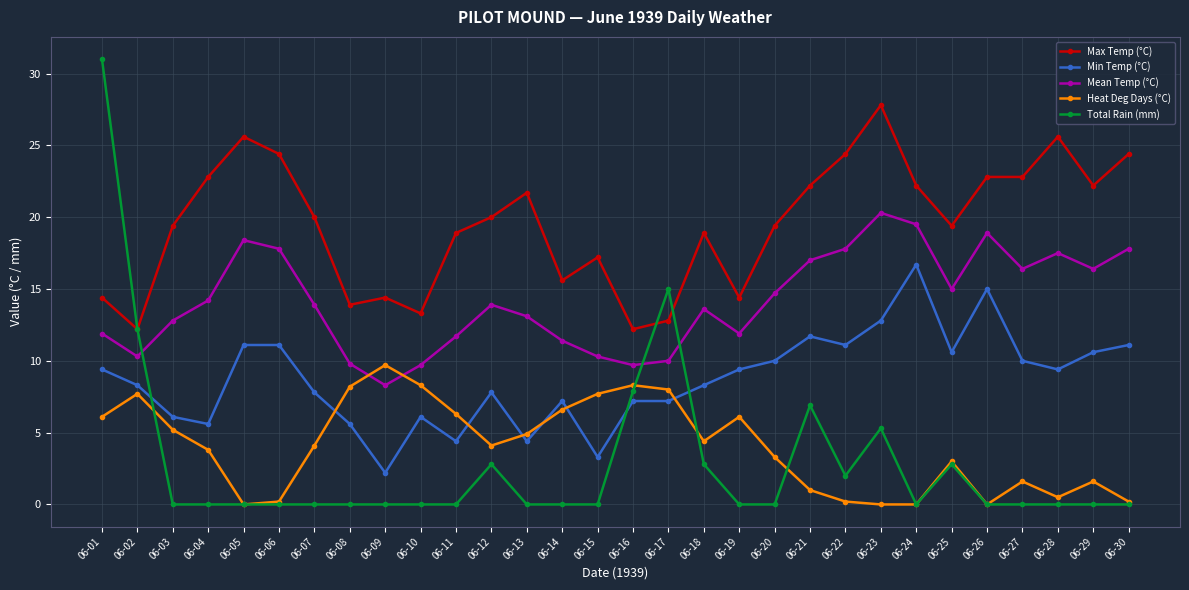

How many intersections are there between Total Rain (mm) and Mean Temp (°C)?

3